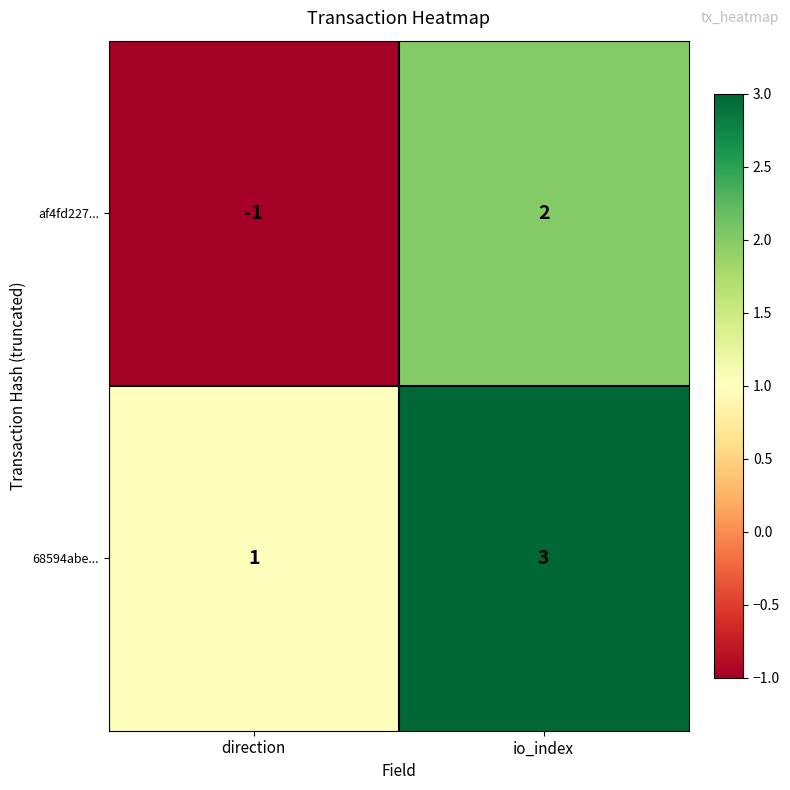

Count the number of categories in the chart.

2